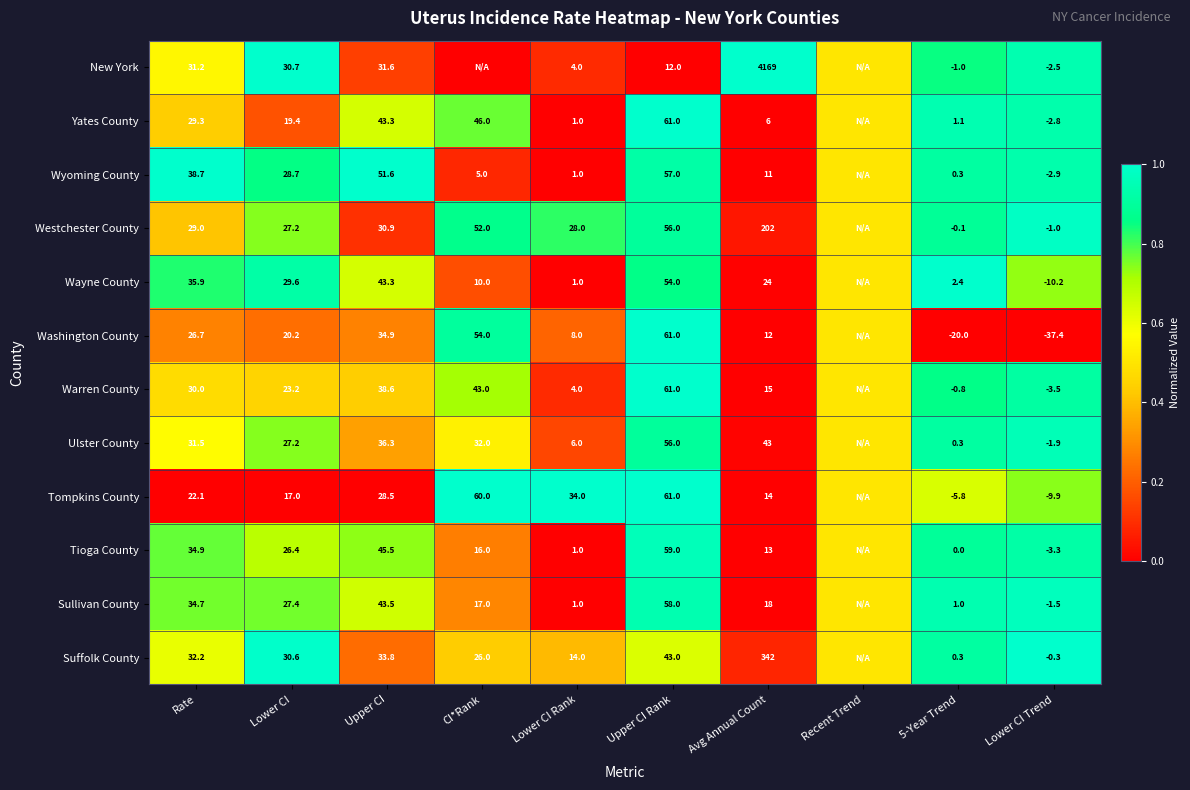

Is it true that Sullivan County equals -2.2 at Lower CI Trend?

False